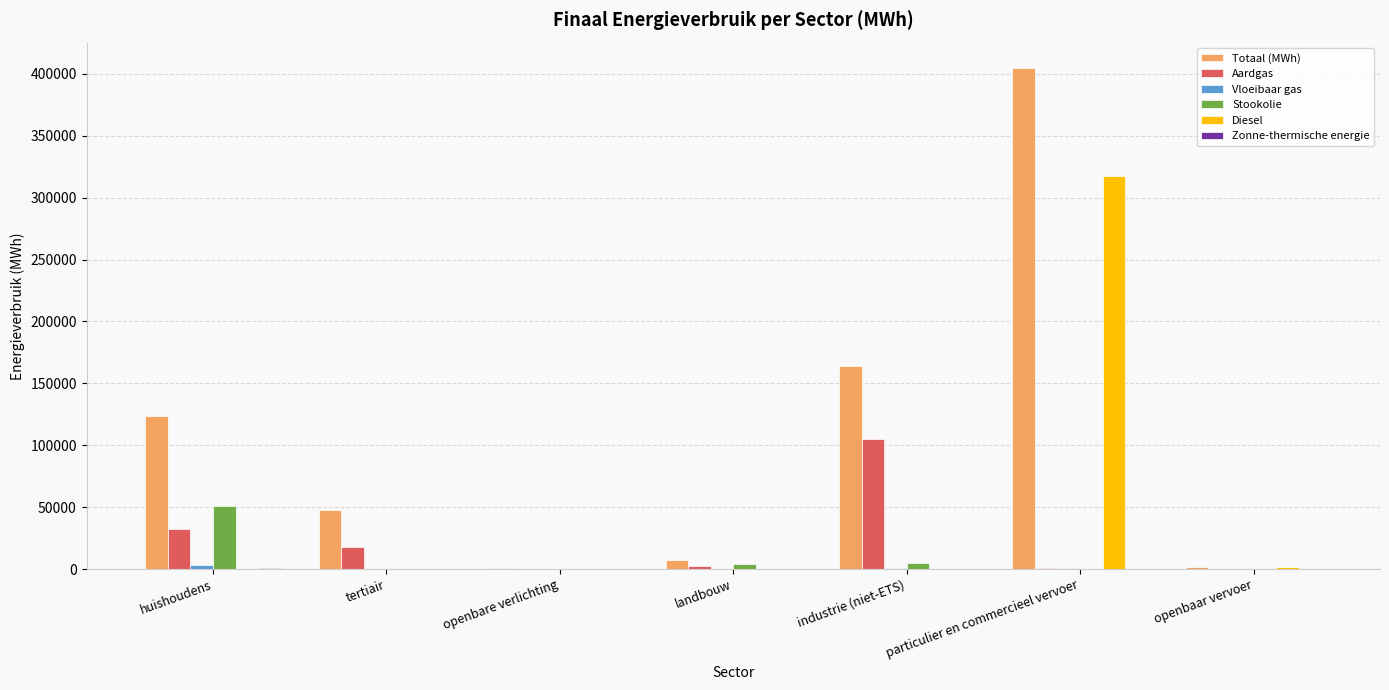

Which series changed the most between landbouw and particulier en commercieel vervoer?

Totaal (MWh)